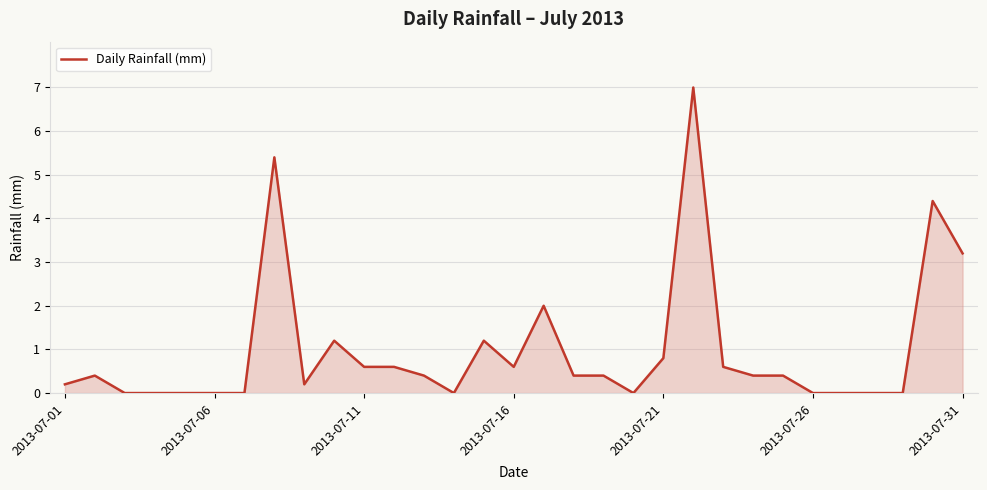

What is the difference between the maximum and minimum values?

7.0